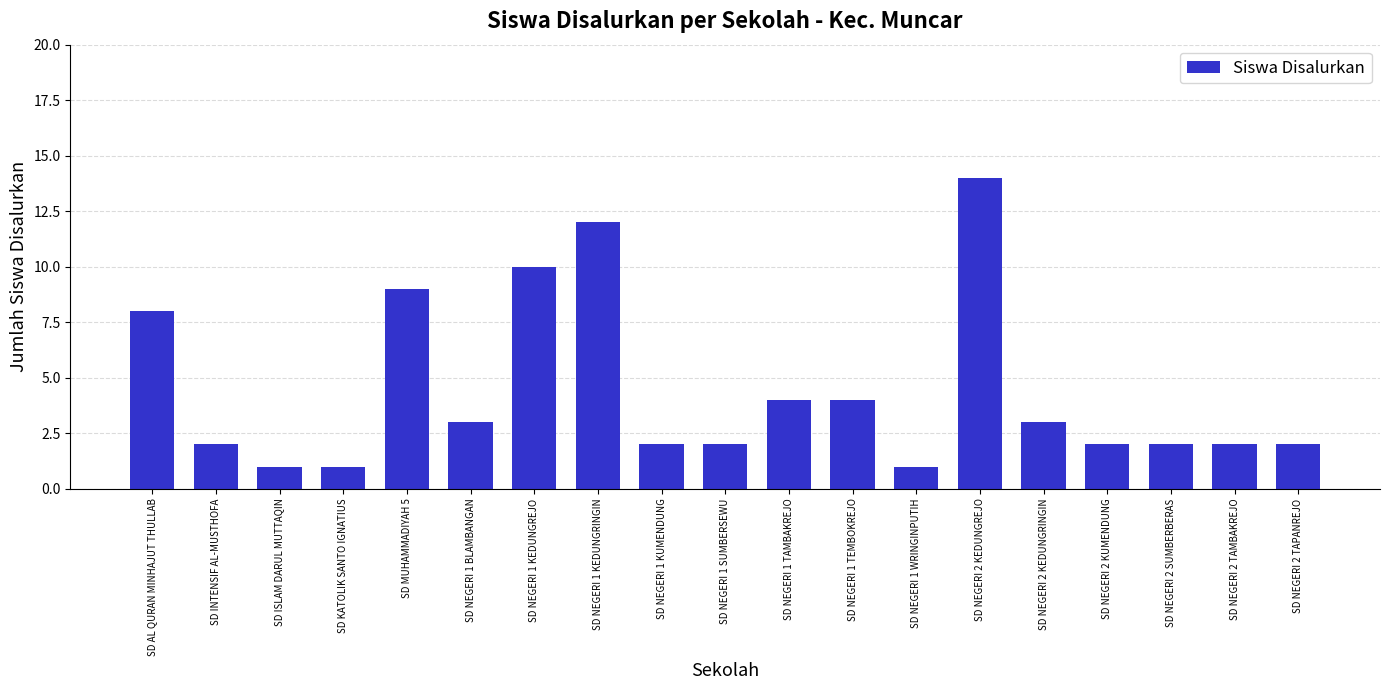

What is the label of the 16th bar from the left?

SD NEGERI 2 KUMENDUNG